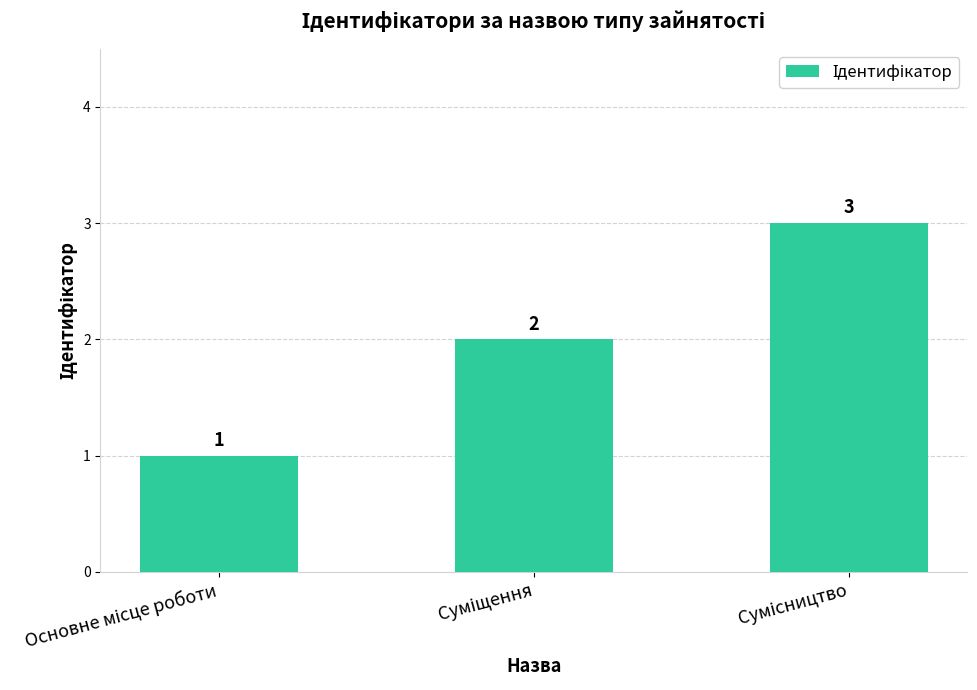

What is the value of the 3rd bar from the left?

3